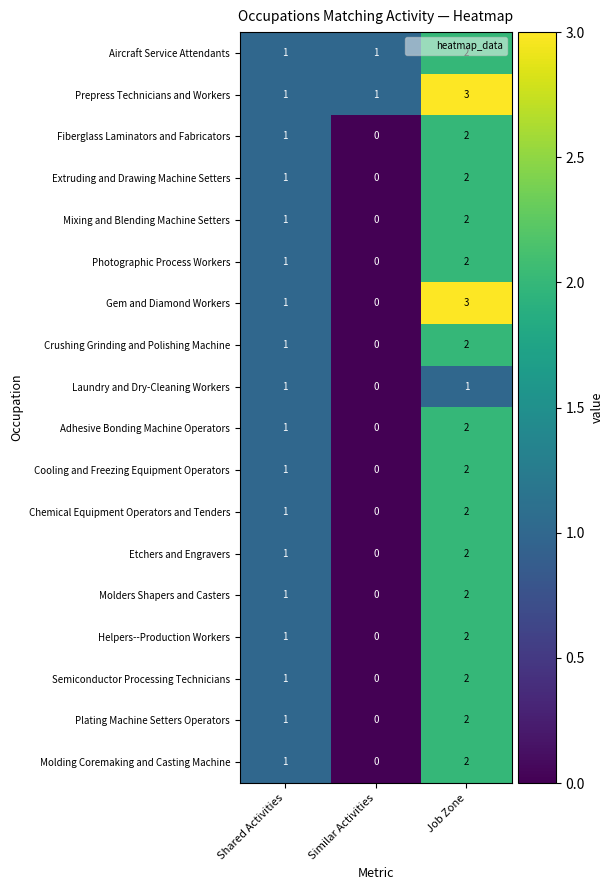

Which series has the widest spread of values?

Gem and Diamond Workers